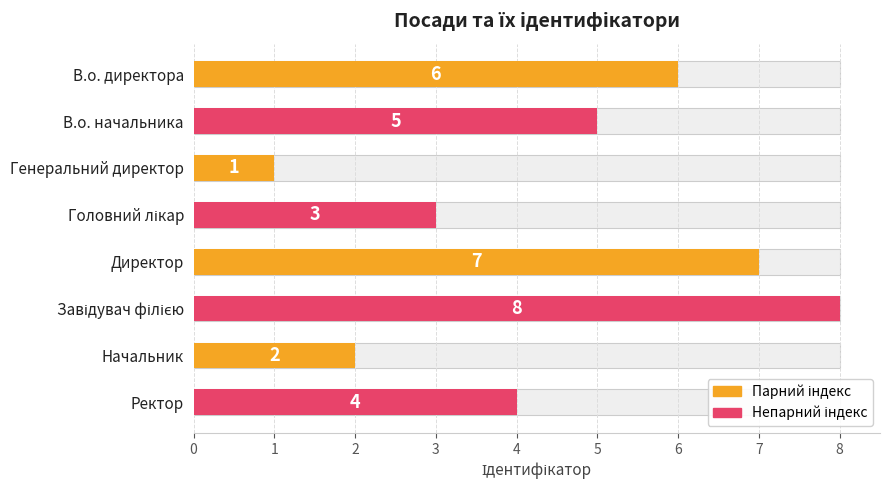

Read the value at Завідувач філією.

8